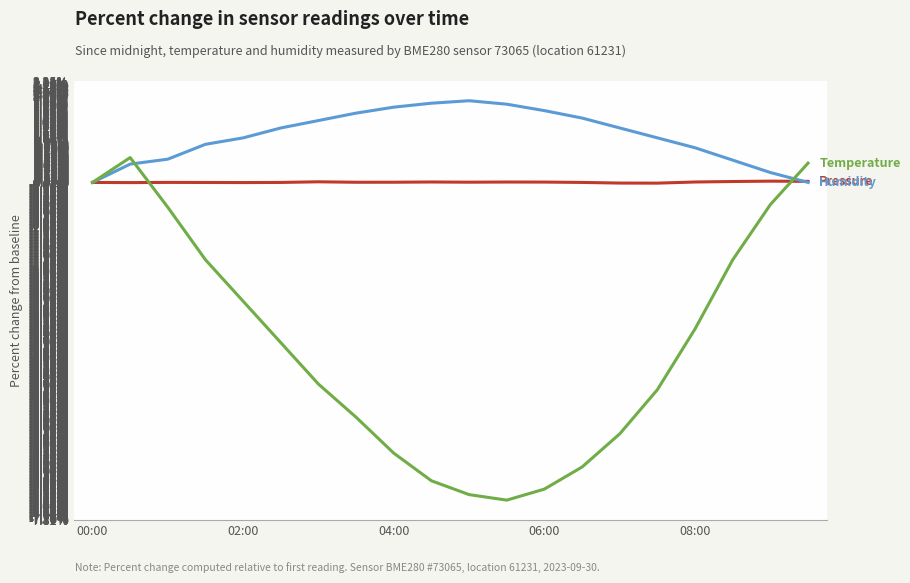

What is the greatest value displayed?

1.9